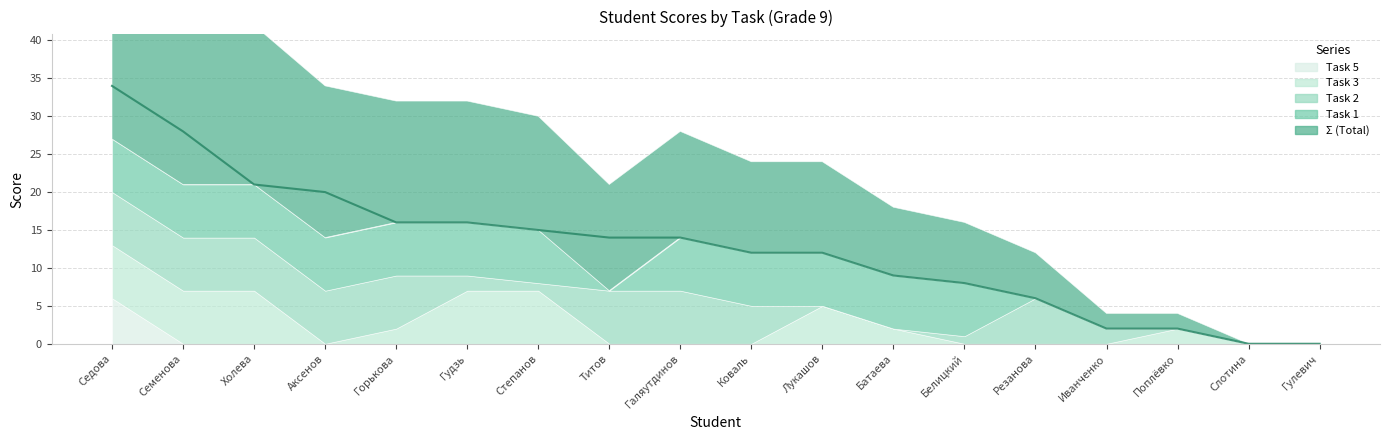

What is the total value across all series at Семенова Мария?

49